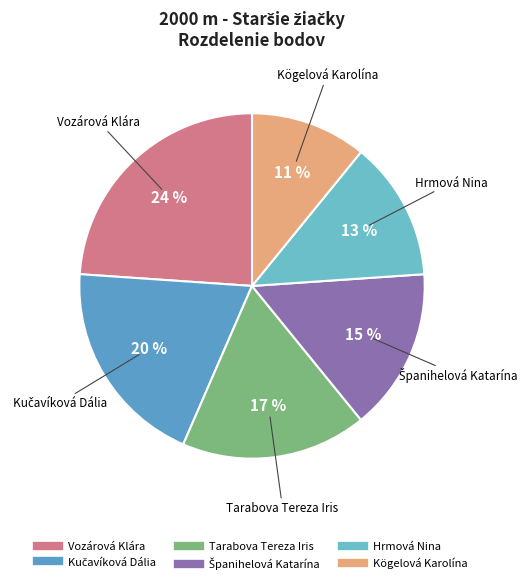

How many slices are in this pie chart?

6